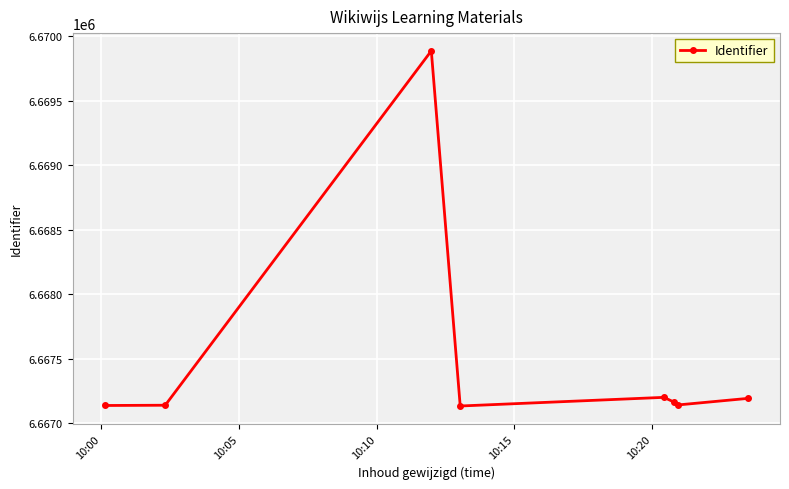

What is the smallest value displayed?

6667135